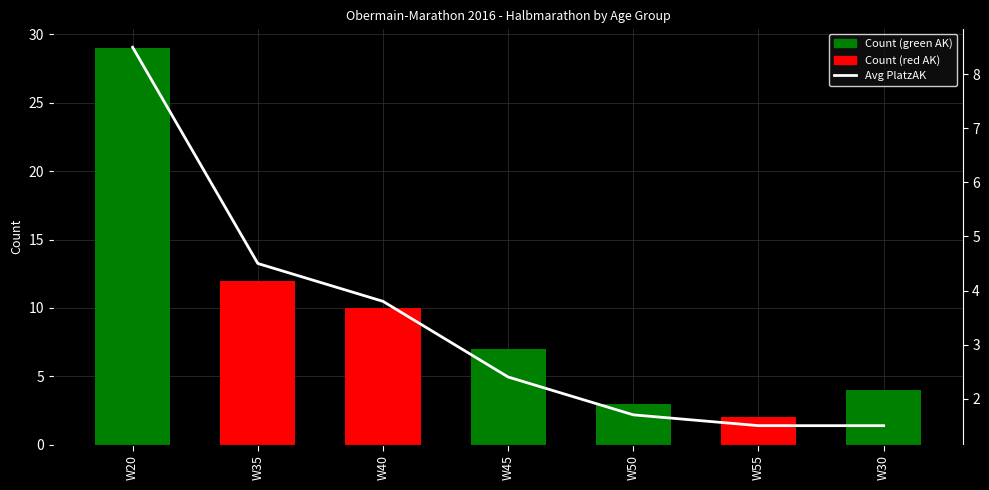

What is the difference between the highest and lowest values at W40?

10.0